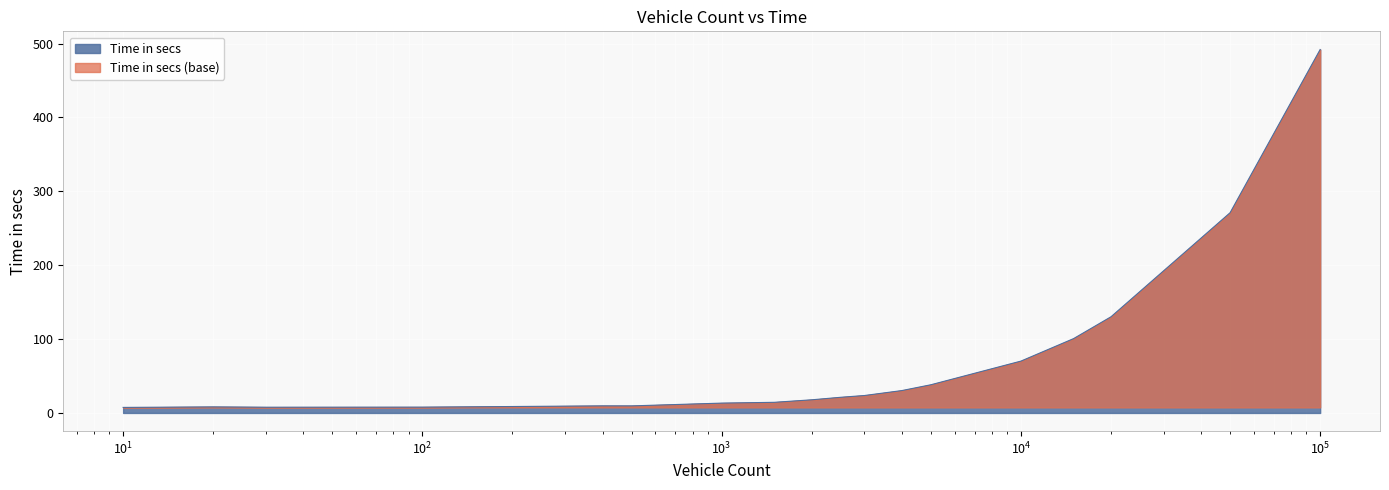

What is the difference between the maximum and minimum values?

484.4